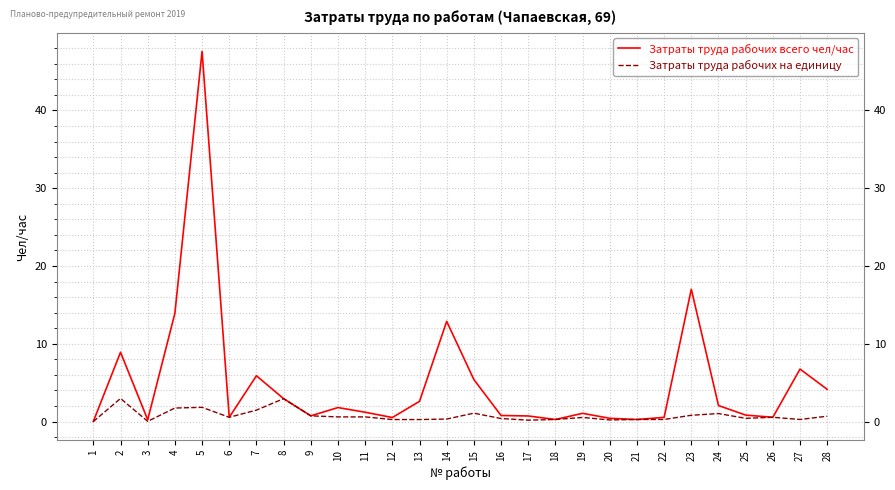

List the series in order of their peak value, highest first.

Затраты труда рабочих всего чел/час, Затраты труда рабочих на единицу